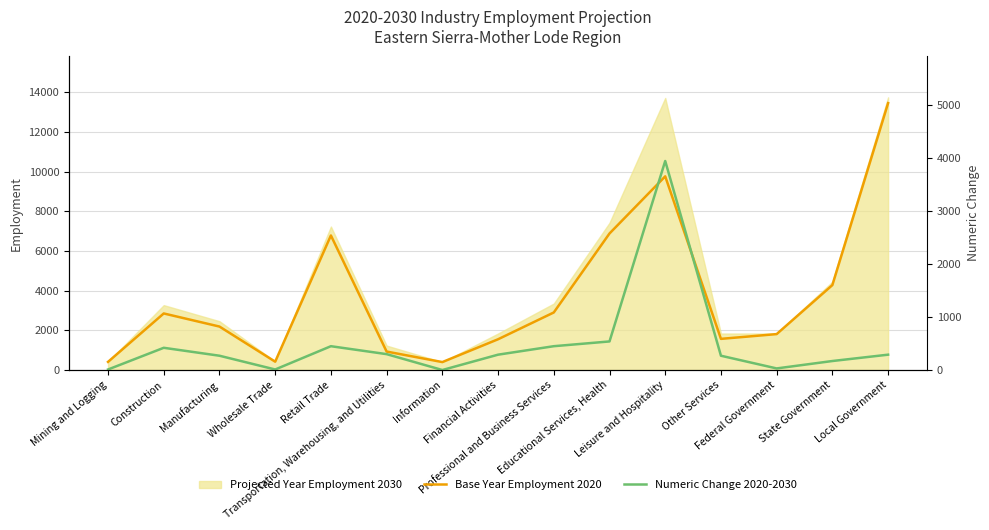

Reading left to right, list all the values displayed in this chart.

Base Year Employment 2020: Mining and Logging=410	Construction=2850	Manufacturing=2190	Wholesale Trade=420	Retail Trade=6780	Transportation, Warehousing, and Utilities=930	Information=400	Financial Activities=1550	Professional and Business Services=2900	Educational Services, Health=6880	Leisure and Hospitality=9760	Other Services=1570	Federal Government=1810	State Government=4280	Local Government=13450
Numeric Change 2020-2030: Mining and Logging=10	Construction=420	Manufacturing=270	Wholesale Trade=10	Retail Trade=450	Transportation, Warehousing, and Utilities=300	Information=0	Financial Activities=290	Professional and Business Services=450	Educational Services, Health=540	Leisure and Hospitality=3950	Other Services=270	Federal Government=30	State Government=170	Local Government=290